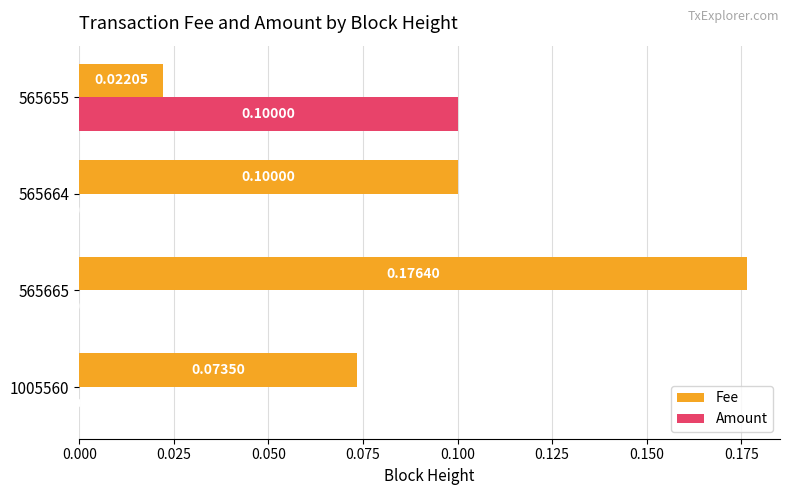

Between 565664 and 565655, which series saw the biggest shift?

Amount